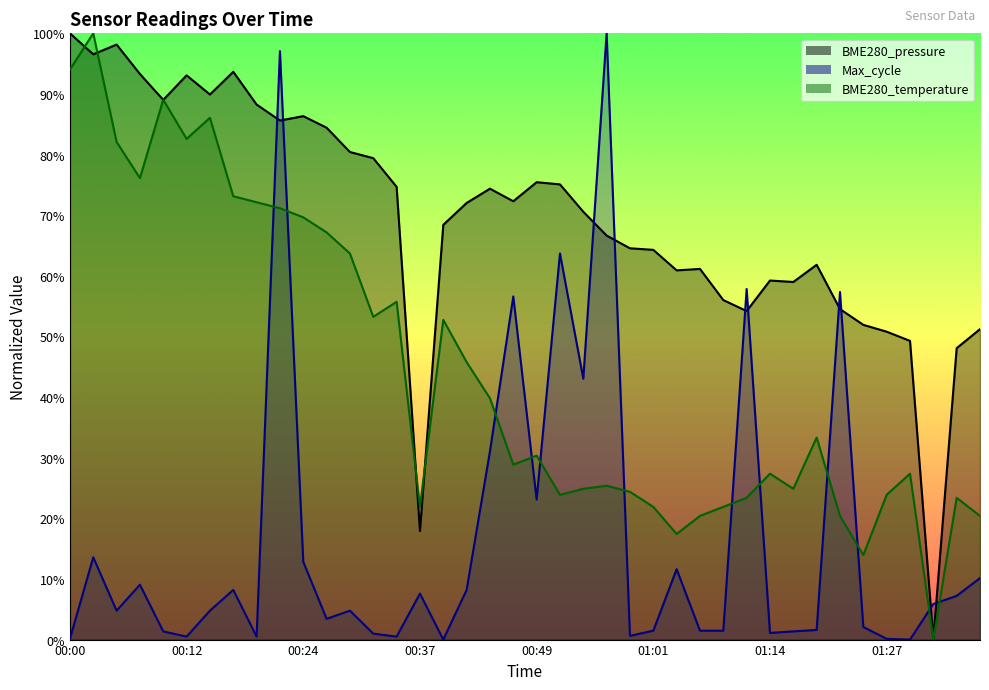

True or false: Max_cycle has more than 1 interior local peaks.

True